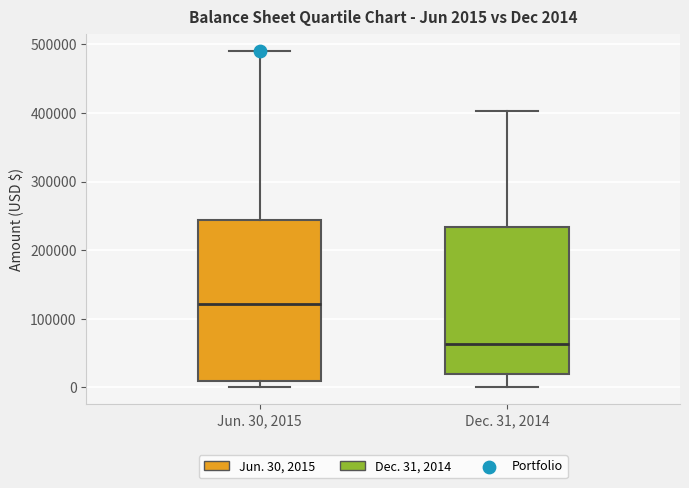

Which box has the highest median line?

Jun. 30, 2015